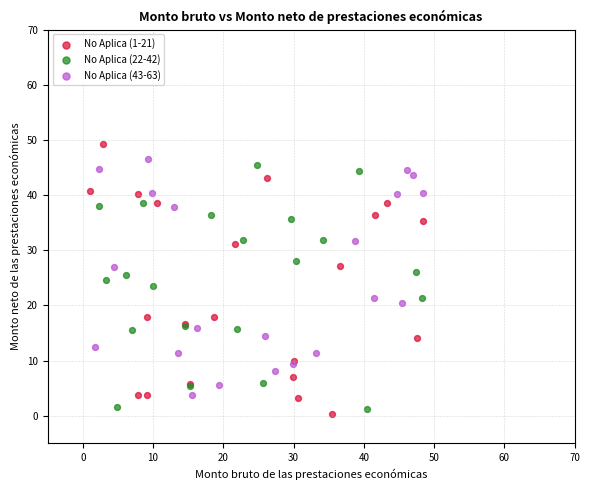

What are all the series names shown in the legend?

No Aplica (1-21), No Aplica (22-42), No Aplica (43-63)